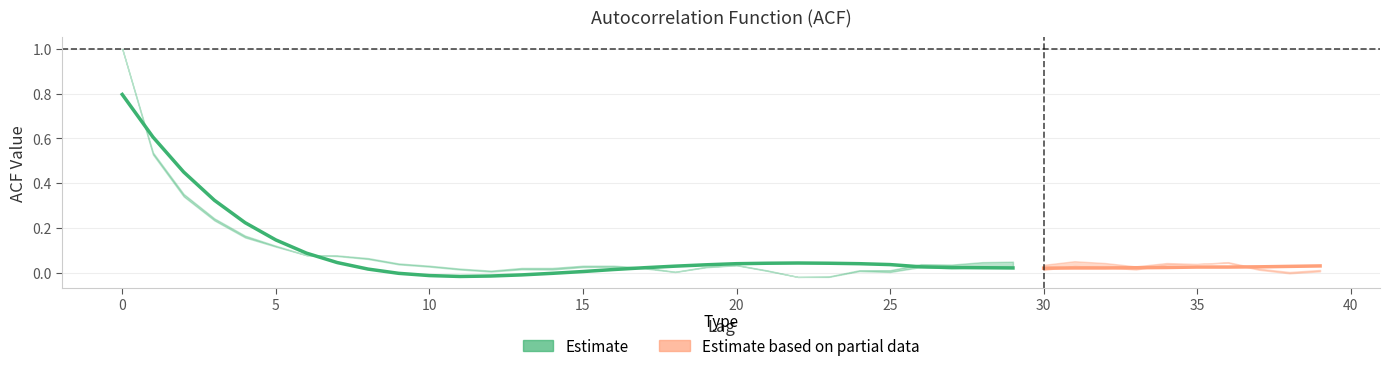

What is the average value of the acf_shown_smooth series?

0.1